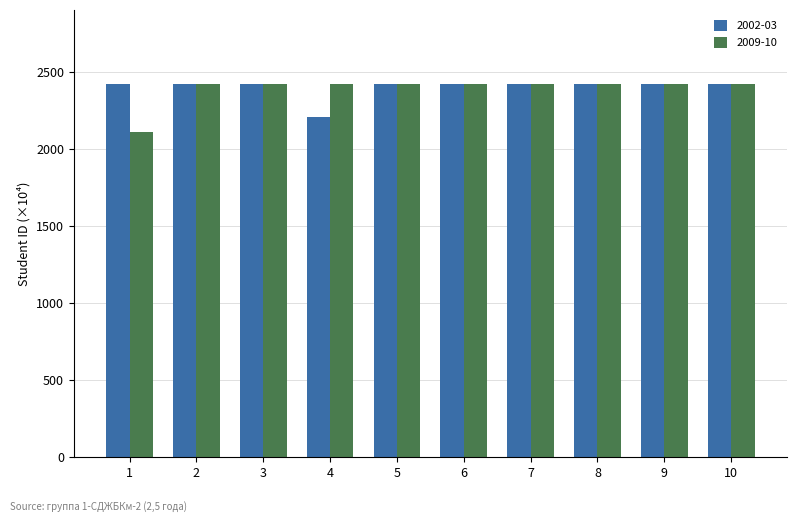

Does the chart contain any negative values?

No